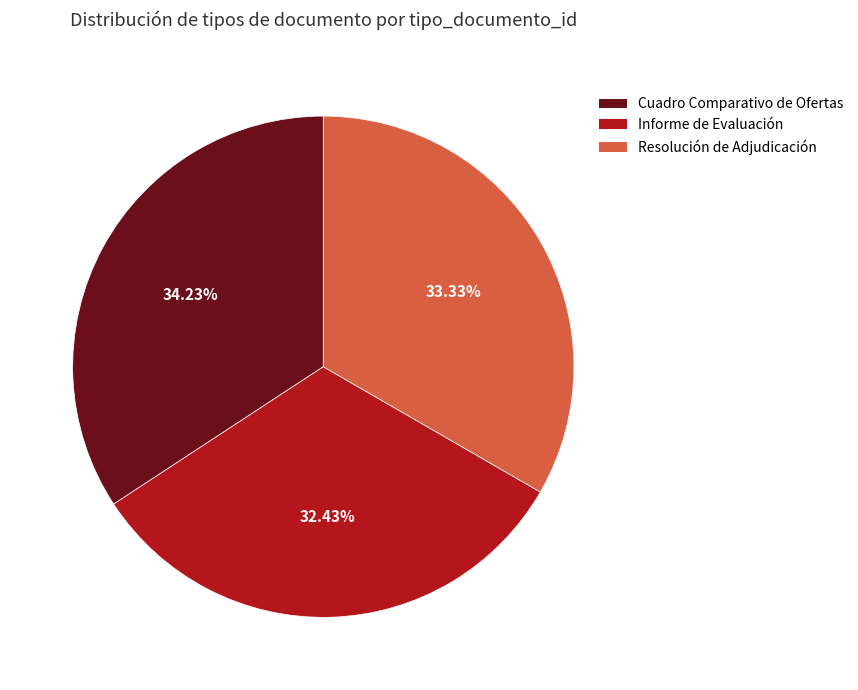

Does any single category account for the majority?

No